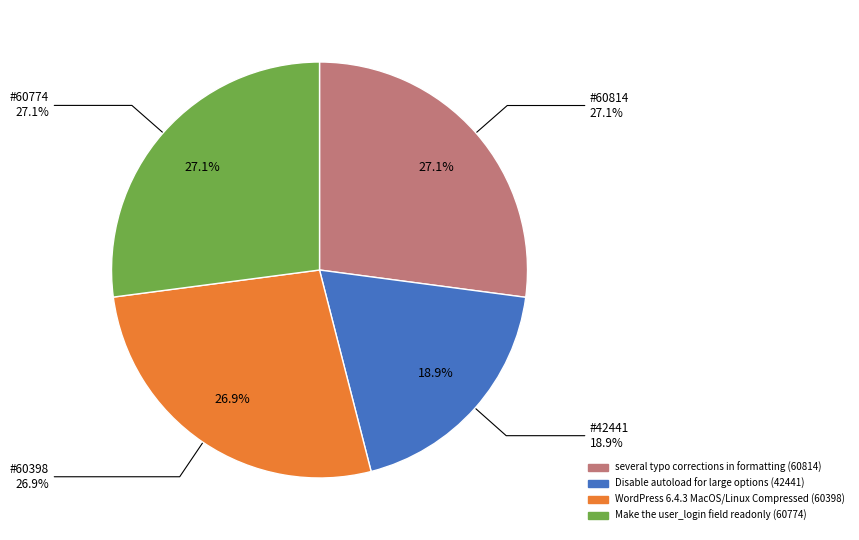

Which has a higher value, WordPress 6.4.3 MacOS/Linux Compressed or several typo corrections in formatting?

several typo corrections in formatting